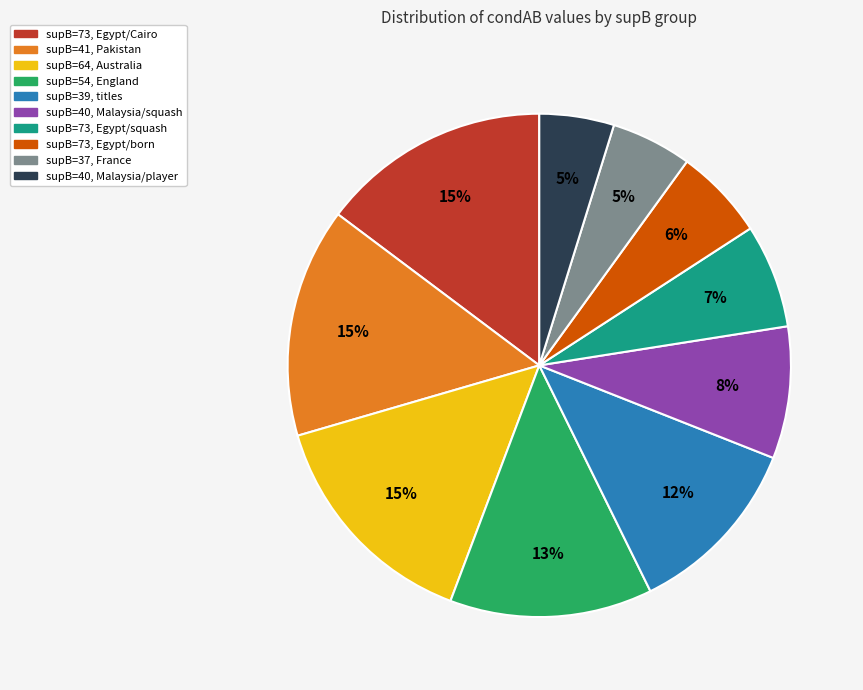

To the nearest percent, what is the difference between the largest and smallest slice percentages?

10%